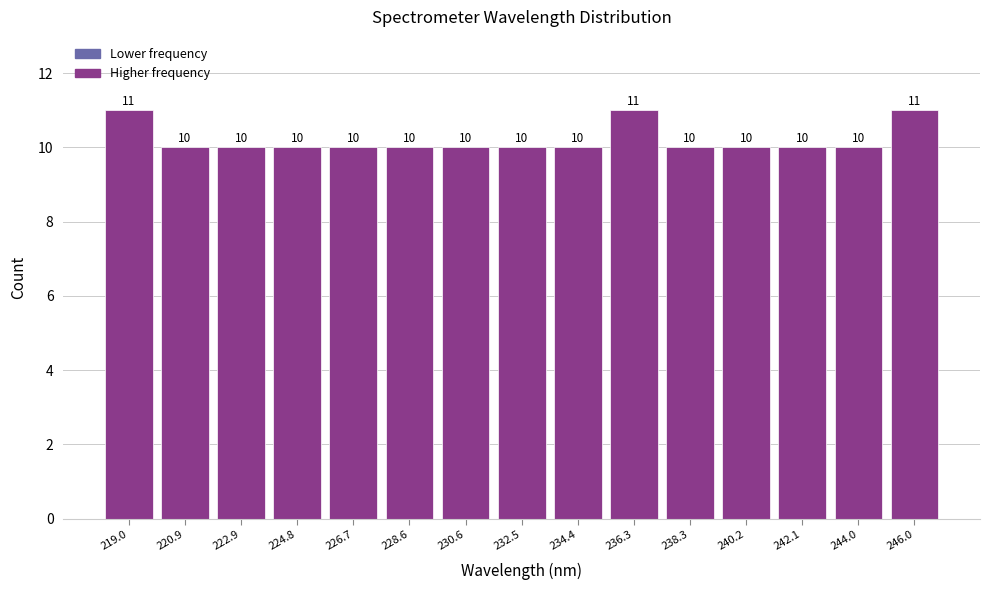

Reading left to right, transcribe this chart: for each bar, give the range it covers on the x-axis and its height. The bar edges are not printed on the chart, so give them approximately, as read against the axis.

218.0 to 220.0: 11
220.0 to 222.0: 10
222.0 to 223.8: 10
223.8 to 225.8: 10
225.8 to 227.6: 10
227.6 to 229.6: 10
229.6 to 231.6: 10
231.6 to 233.4: 10
233.4 to 235.4: 10
235.4 to 237.4: 11
237.4 to 239.2: 10
239.2 to 241.2: 10
241.2 to 243.0: 10
243.0 to 245.0: 10
245.0 to 247.0: 11